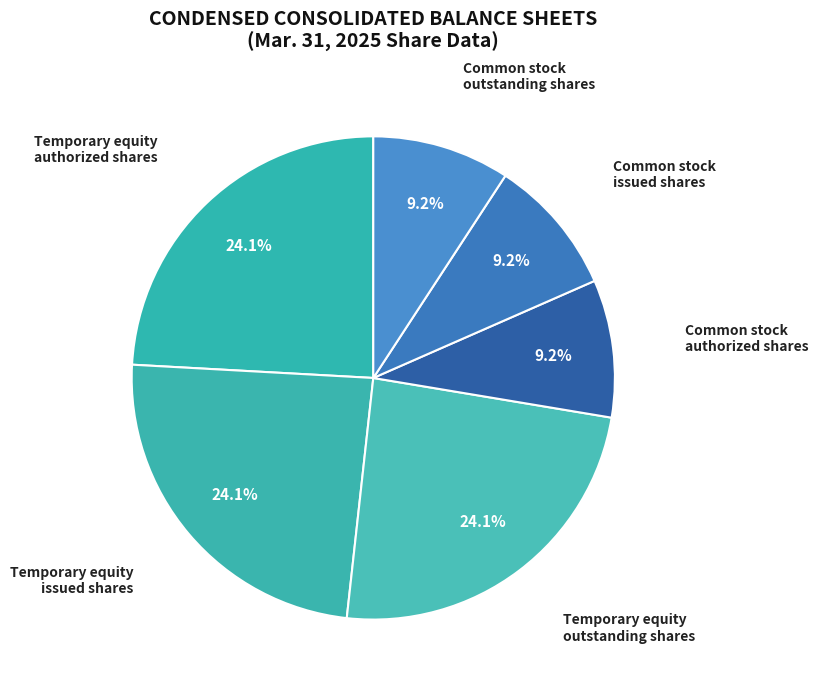

Do Common stock issued shares and Common stock outstanding shares together represent more than half of the pie?

No